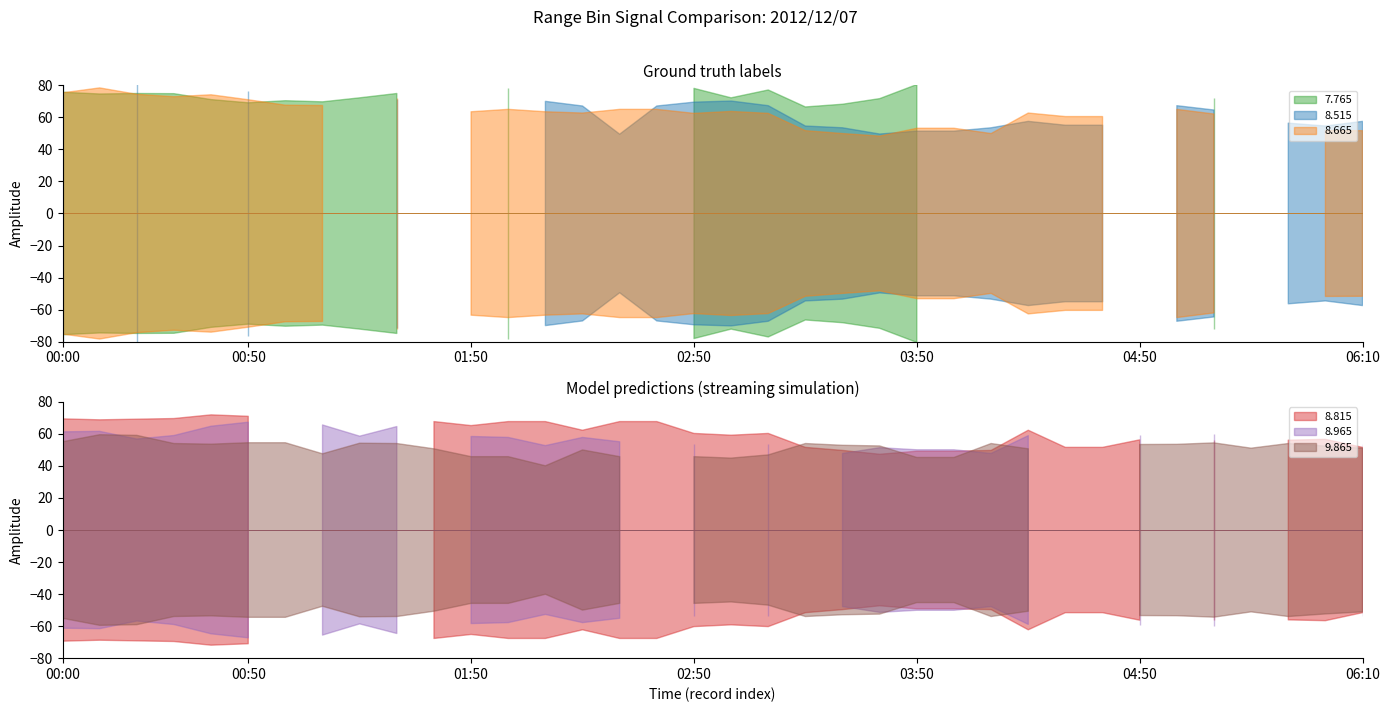

Between 04:50 and 04:10, which is larger?

04:50